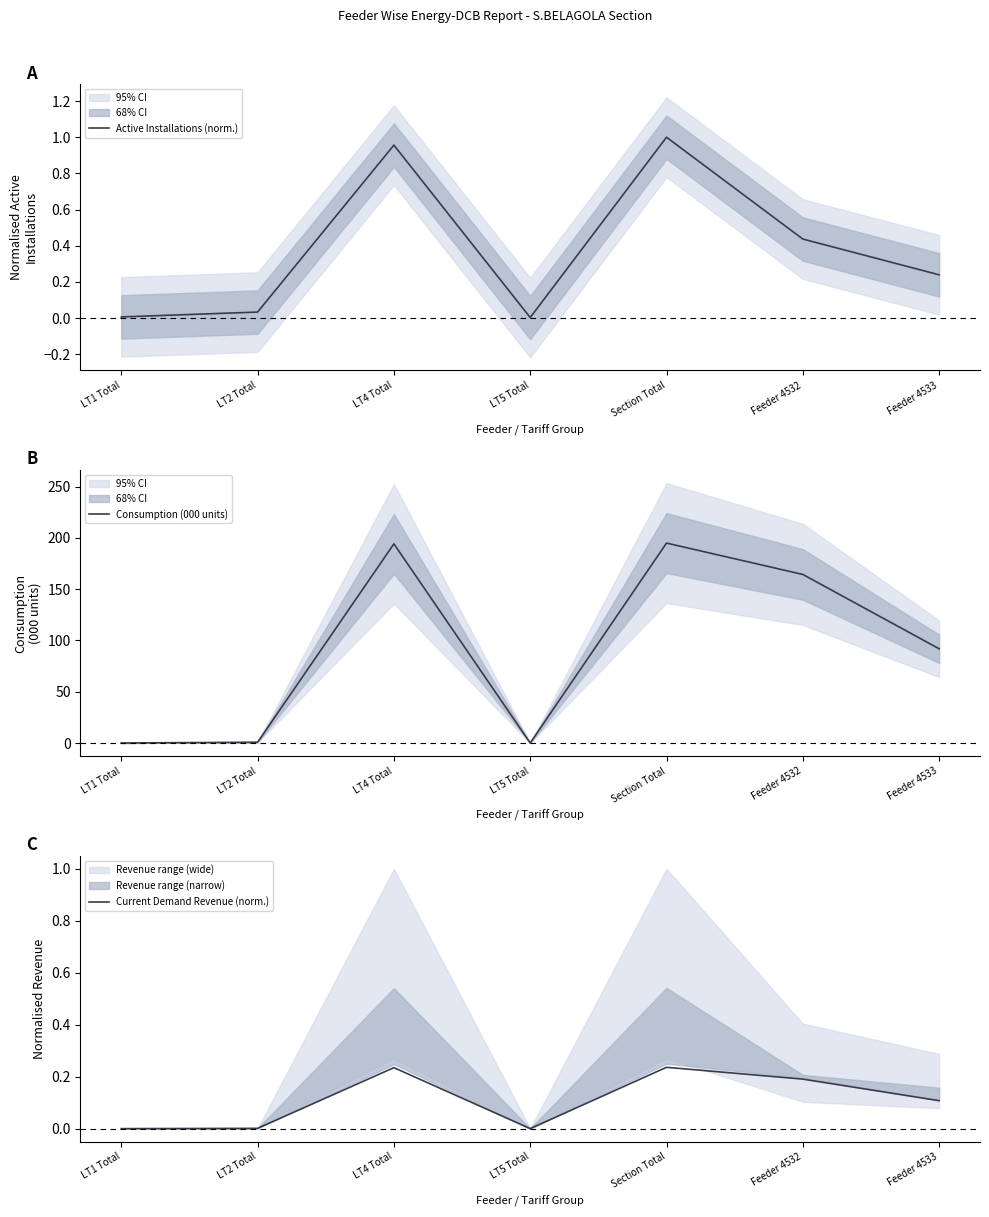

At which category is the sum across all series the highest?

Section Total